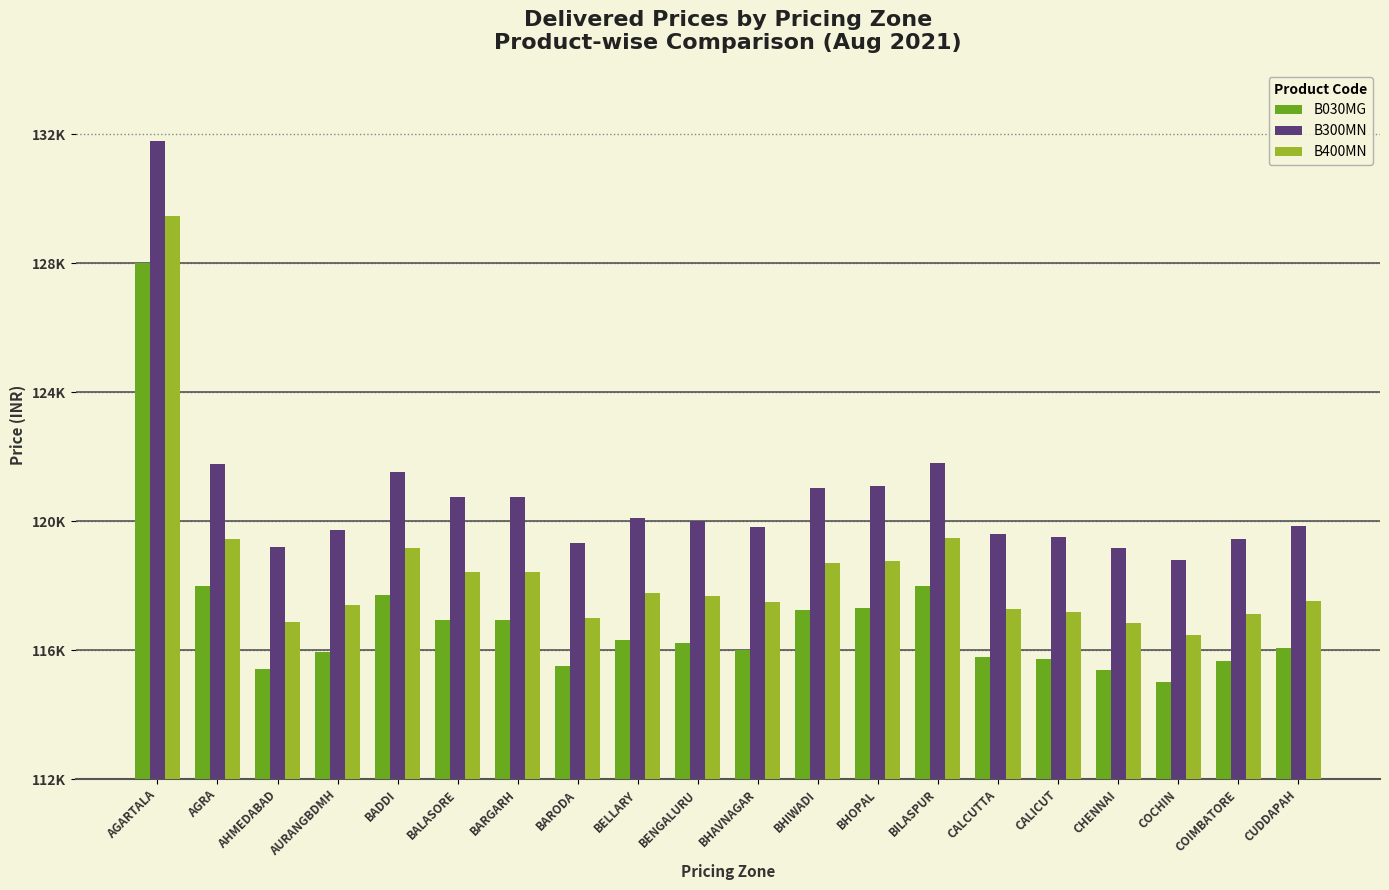

What is the total value across all series at AGARTALA?

389300